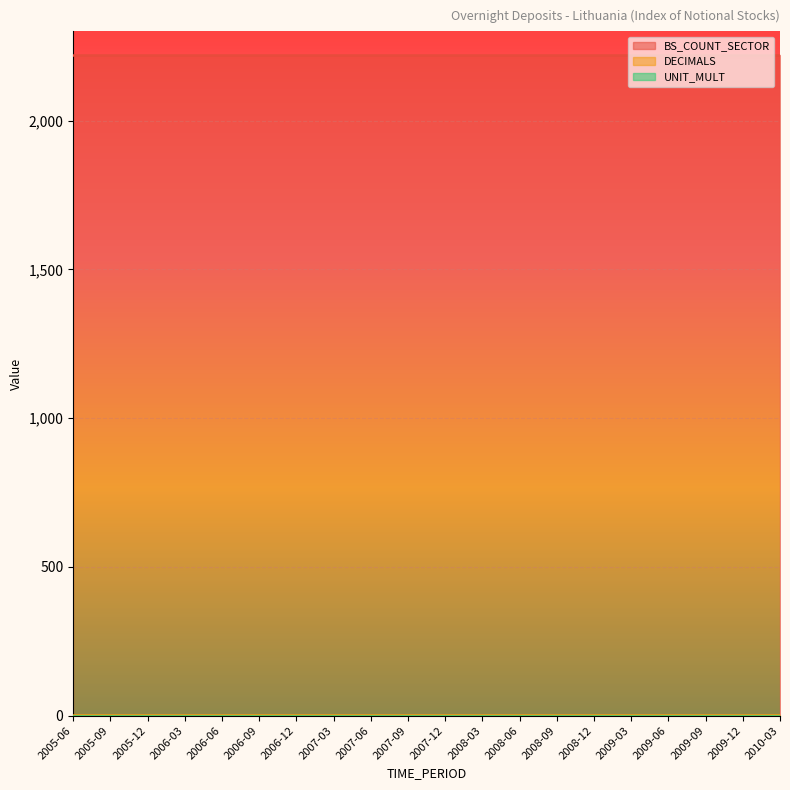

At which label is UNIT_MULT closest to 0?

2005-06